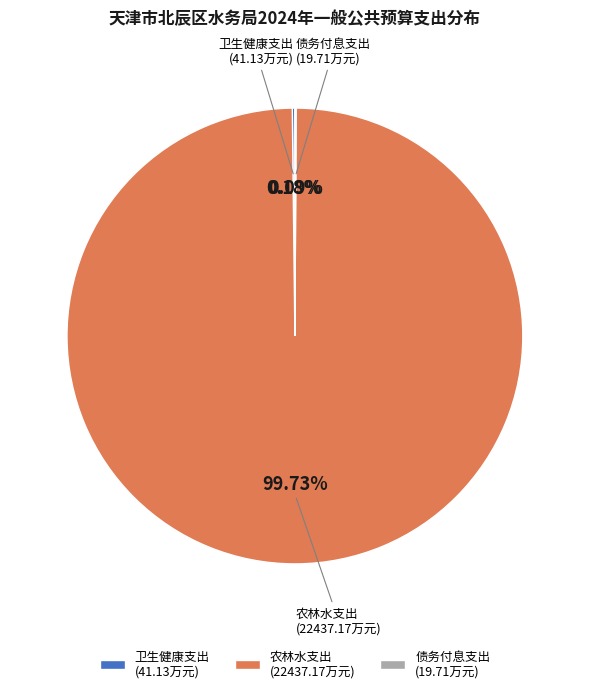

To the nearest percent, what is the difference between the largest and smallest slice percentages?

100%